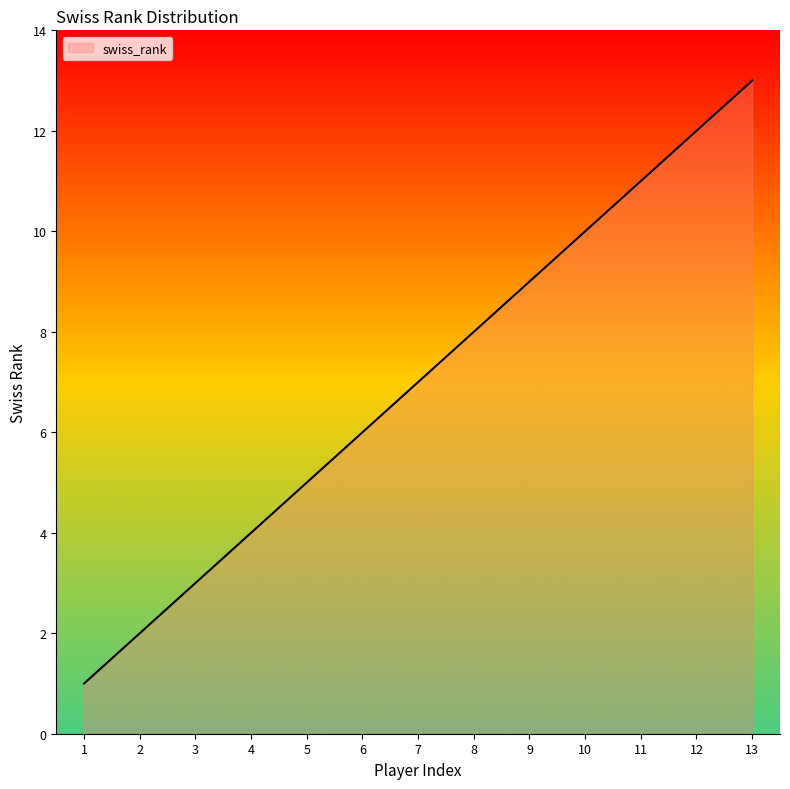

What is the difference between the maximum and minimum values?

12